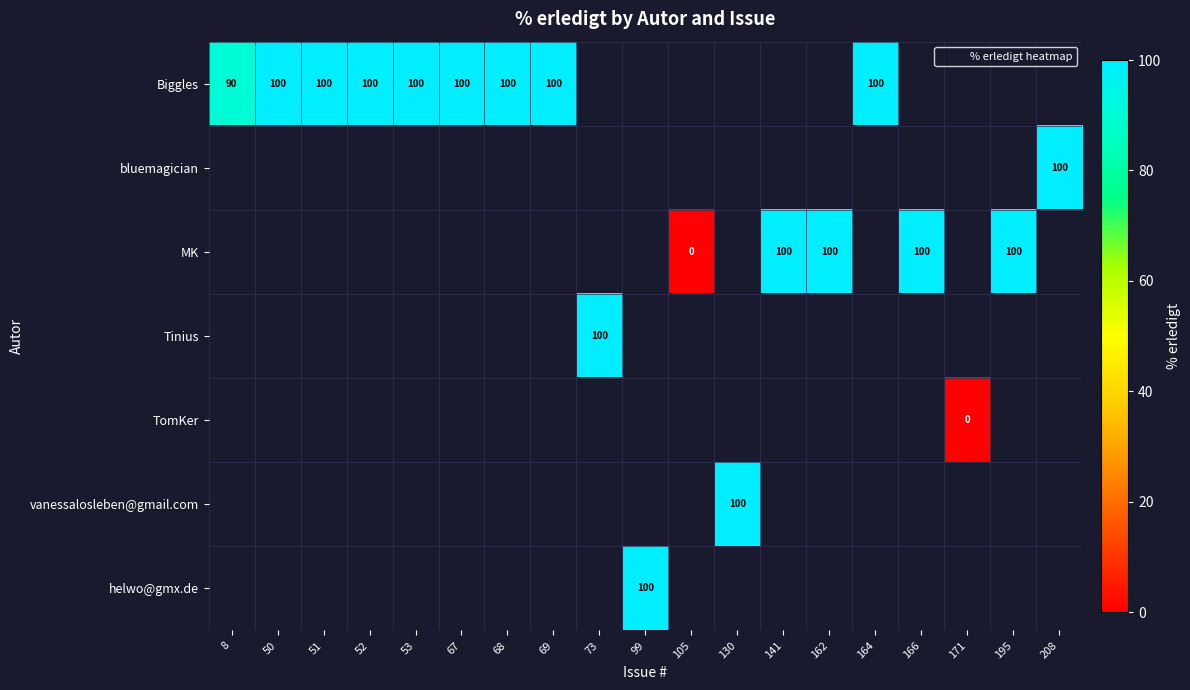

List the labels in order of TomKer value, smallest first.

8, 50, 51, 52, 53, 67, 68, 69, 73, 99, 105, 130, 141, 162, 164, 166, 171, 195, 208